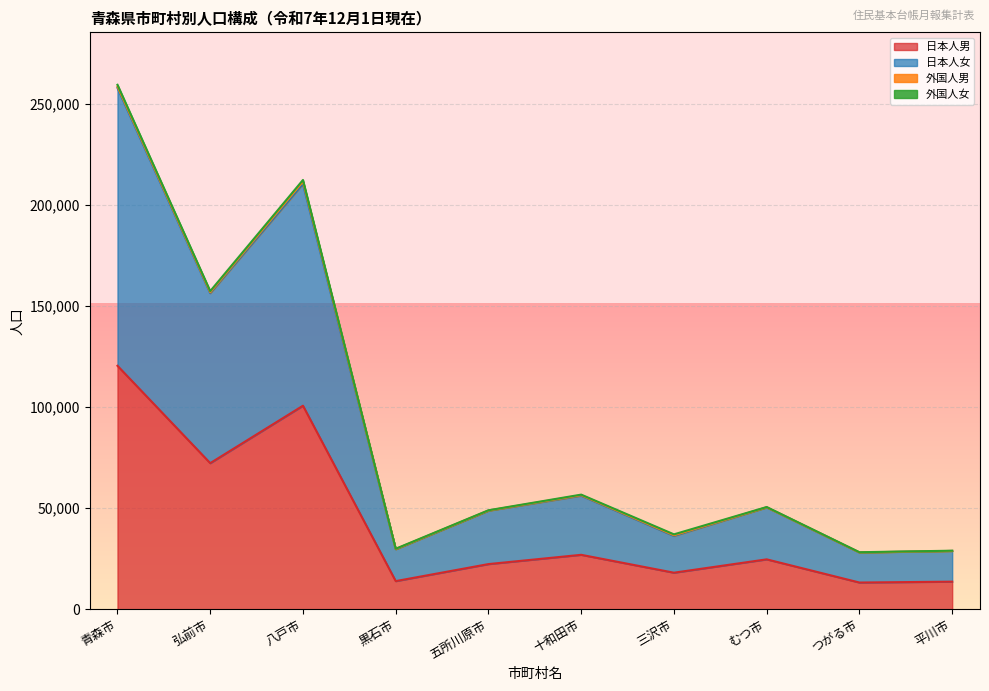

The value of 日本人女 at 八戸市 is 49913. True or false?

False